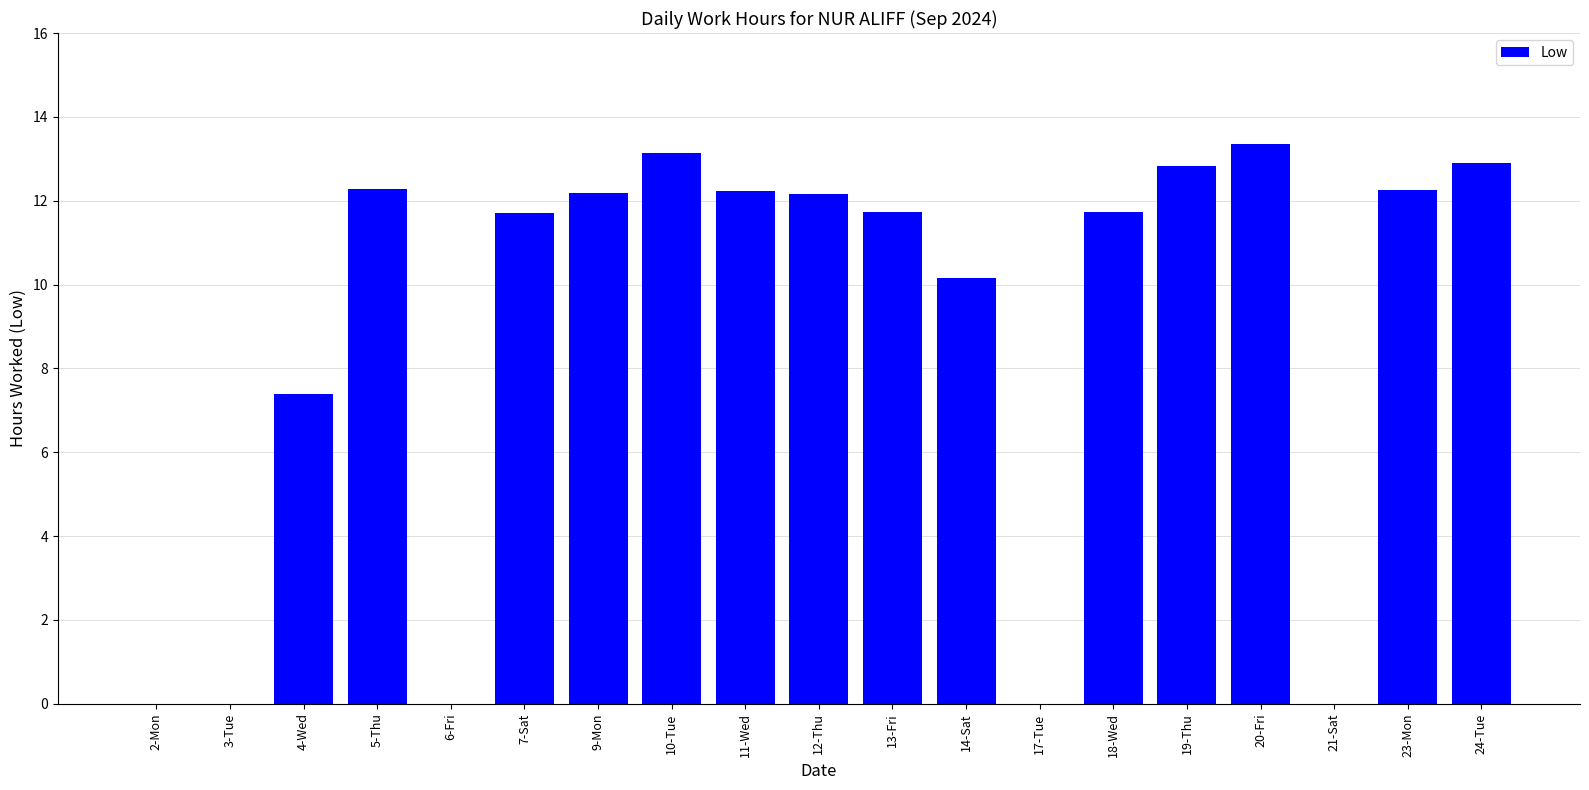

Does the chart contain stacked bars?

No